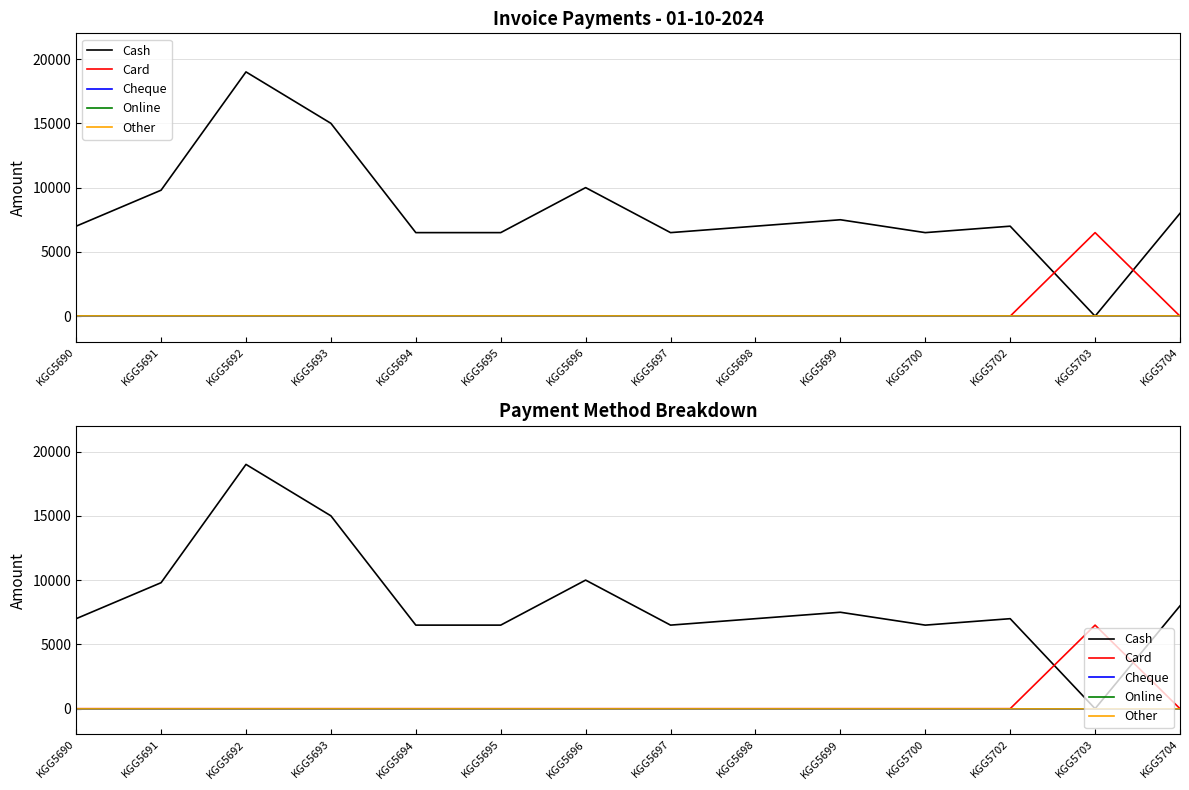

Reading right to left, extract all data points from this chart.

Cash: KGG5704=8000	KGG5703=0	KGG5702=7000	KGG5700=6499	KGG5699=7500	KGG5698=7000	KGG5697=6499	KGG5696=10000	KGG5695=6499	KGG5694=6499	KGG5693=15000	KGG5692=19000	KGG5691=9799	KGG5690=7000
Card: KGG5704=0	KGG5703=6499	KGG5702=0	KGG5700=0	KGG5699=0	KGG5698=0	KGG5697=0	KGG5696=0	KGG5695=0	KGG5694=0	KGG5693=0	KGG5692=0	KGG5691=0	KGG5690=0
Cheque: KGG5704=0	KGG5703=0	KGG5702=0	KGG5700=0	KGG5699=0	KGG5698=0	KGG5697=0	KGG5696=0	KGG5695=0	KGG5694=0	KGG5693=0	KGG5692=0	KGG5691=0	KGG5690=0
Online: KGG5704=0	KGG5703=0	KGG5702=0	KGG5700=0	KGG5699=0	KGG5698=0	KGG5697=0	KGG5696=0	KGG5695=0	KGG5694=0	KGG5693=0	KGG5692=0	KGG5691=0	KGG5690=0
Other: KGG5704=0	KGG5703=0	KGG5702=0	KGG5700=0	KGG5699=0	KGG5698=0	KGG5697=0	KGG5696=0	KGG5695=0	KGG5694=0	KGG5693=0	KGG5692=0	KGG5691=0	KGG5690=0